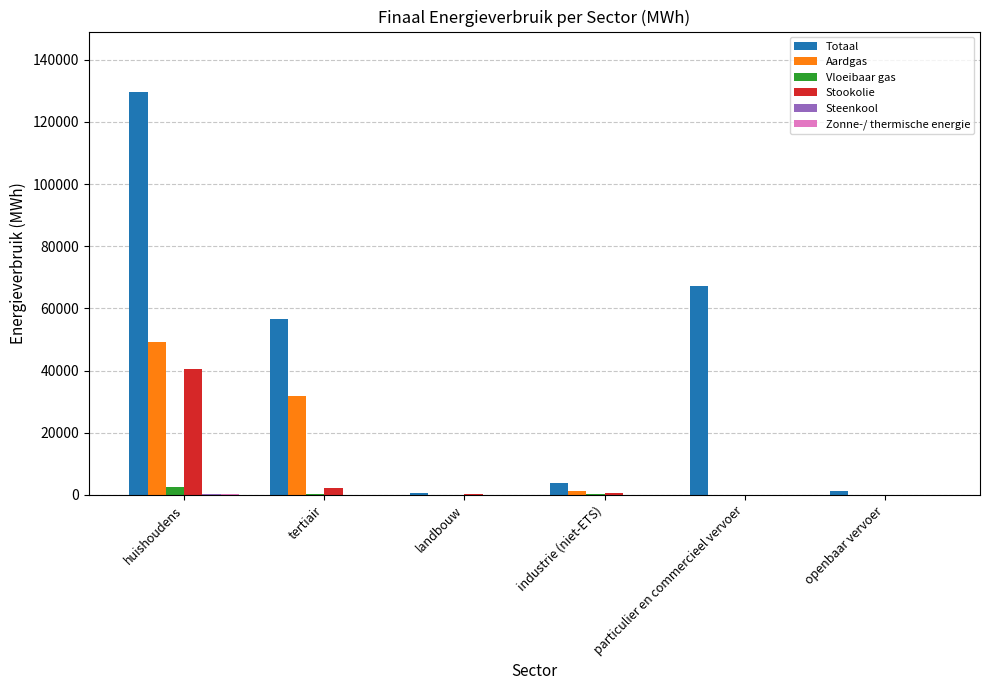

Which series has the largest total across all categories?

Totaal